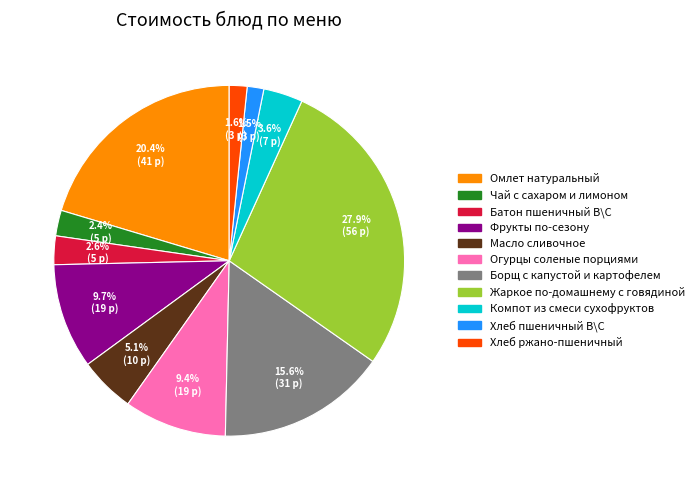

To the nearest percent, what portion does Жаркое по-домашнему с говядиной represent?

28%